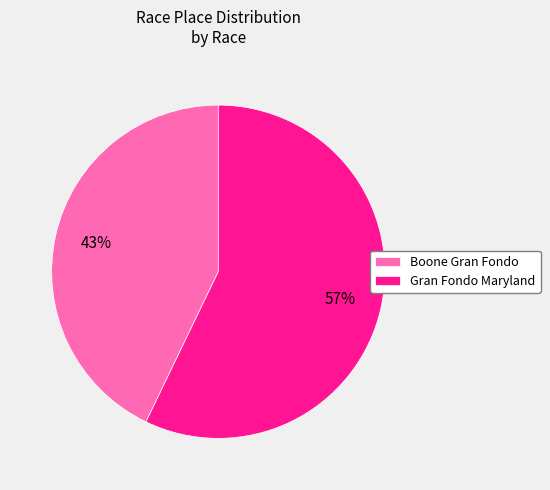

To the nearest percent, what is the difference between the largest and smallest slice percentages?

14%